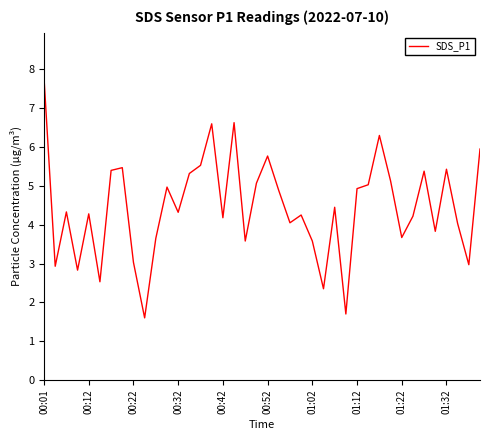

What is the maximum value shown in the chart?

7.8